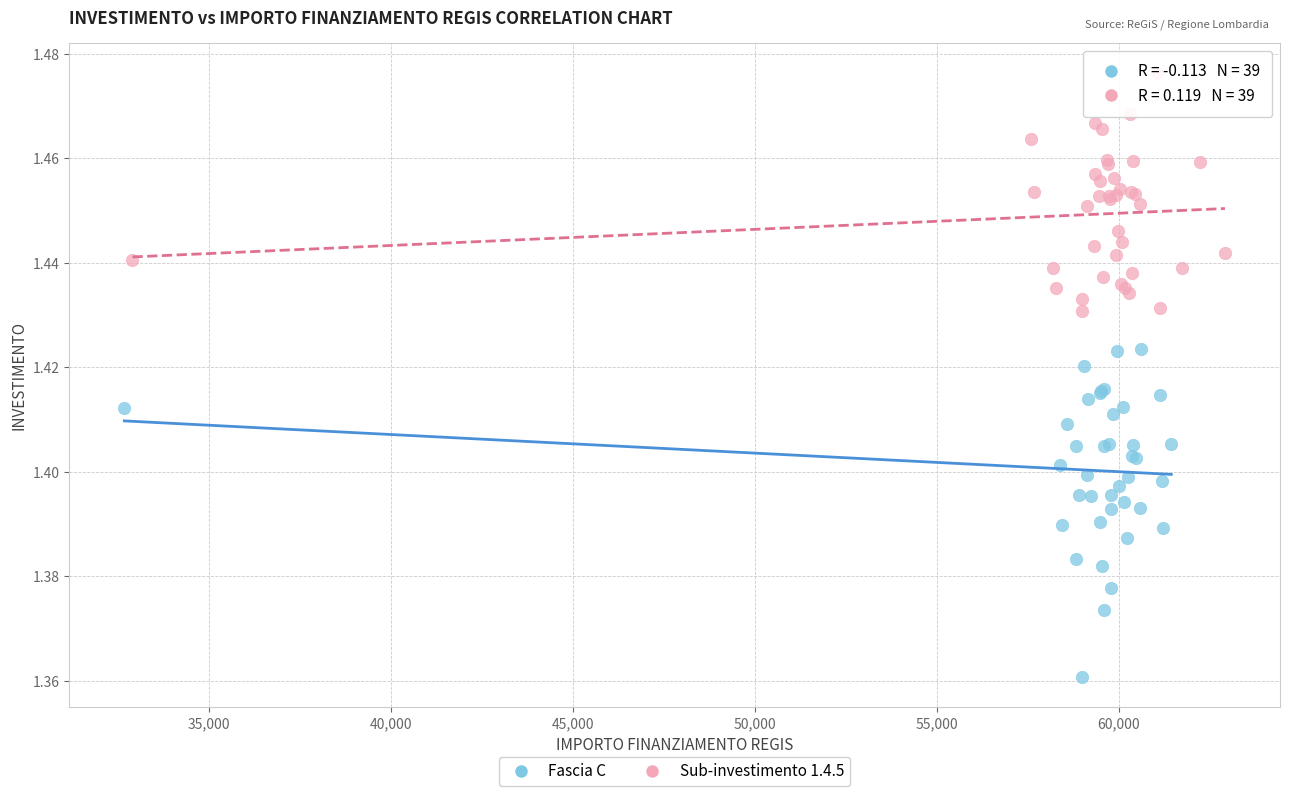

Which series reaches the maximum Y coordinate?

Sub-investimento 1.4.5